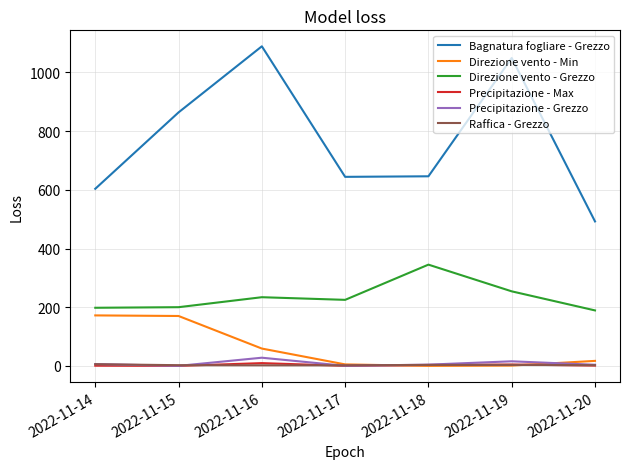

True or false: Direzione vento - Min and Bagnatura fogliare - Grezzo intersect in this chart.

False